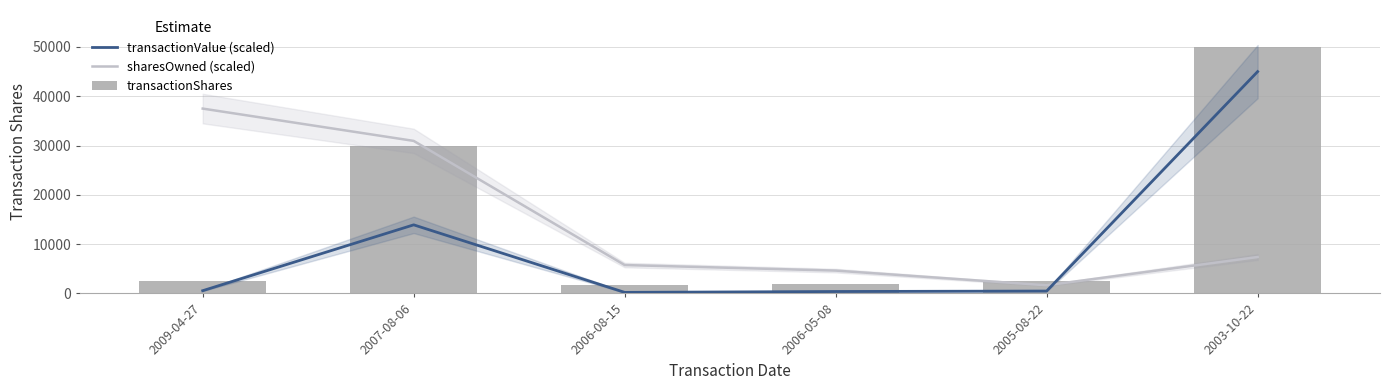

What is the sum of the transactionValue (scaled) values at 2007-08-06 and 2006-08-15?

14129.7